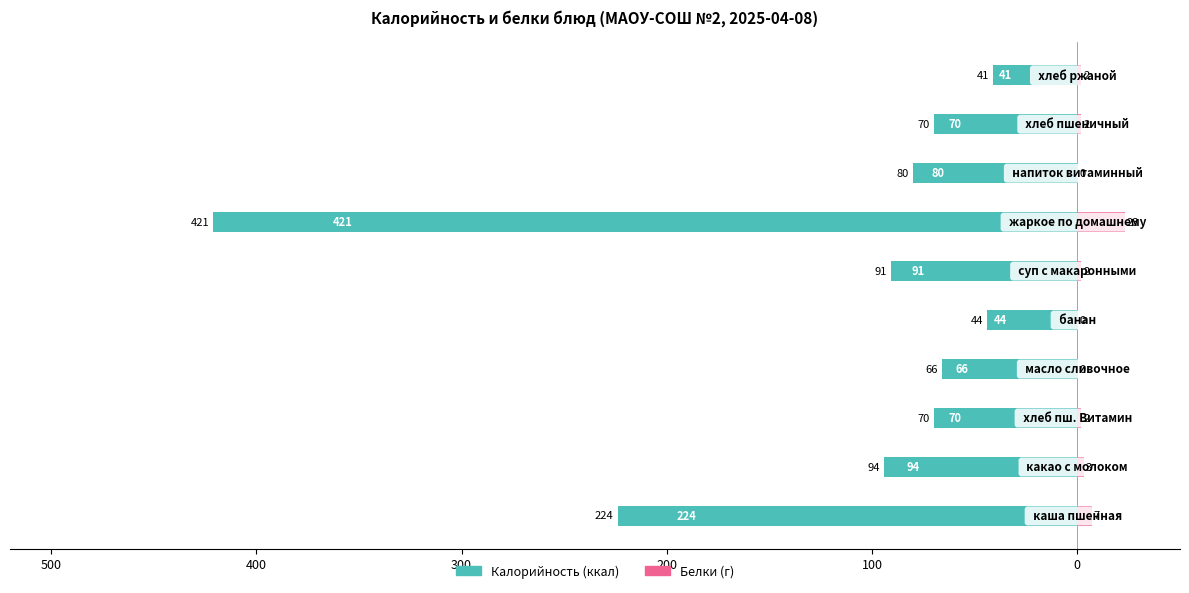

True or false: Белки has a value of 0 at 200.

True